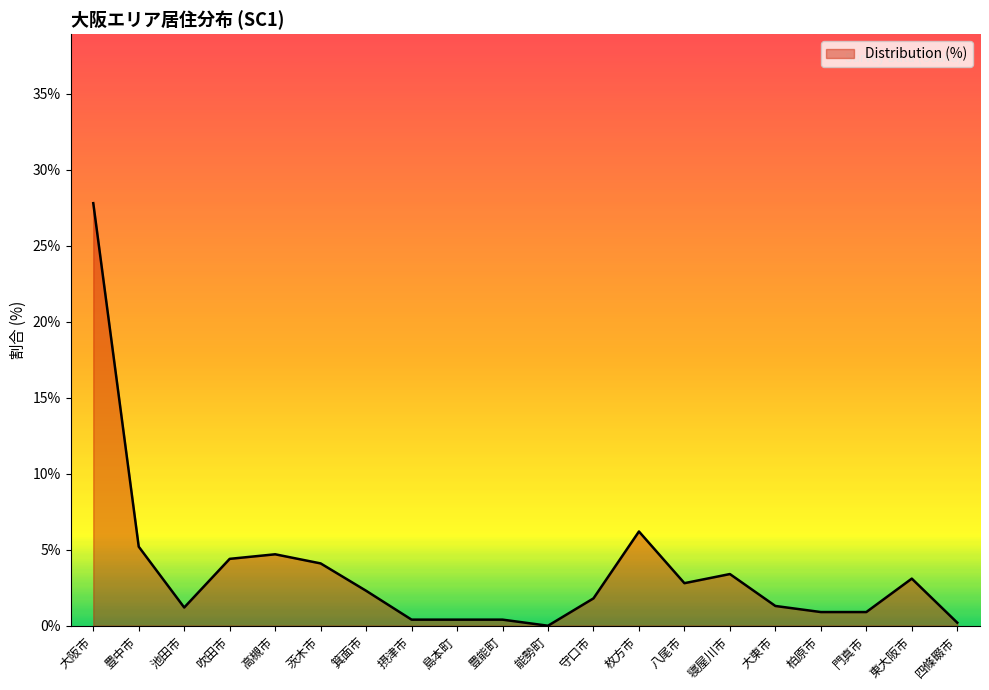

What position from the right is 箕面市?

14